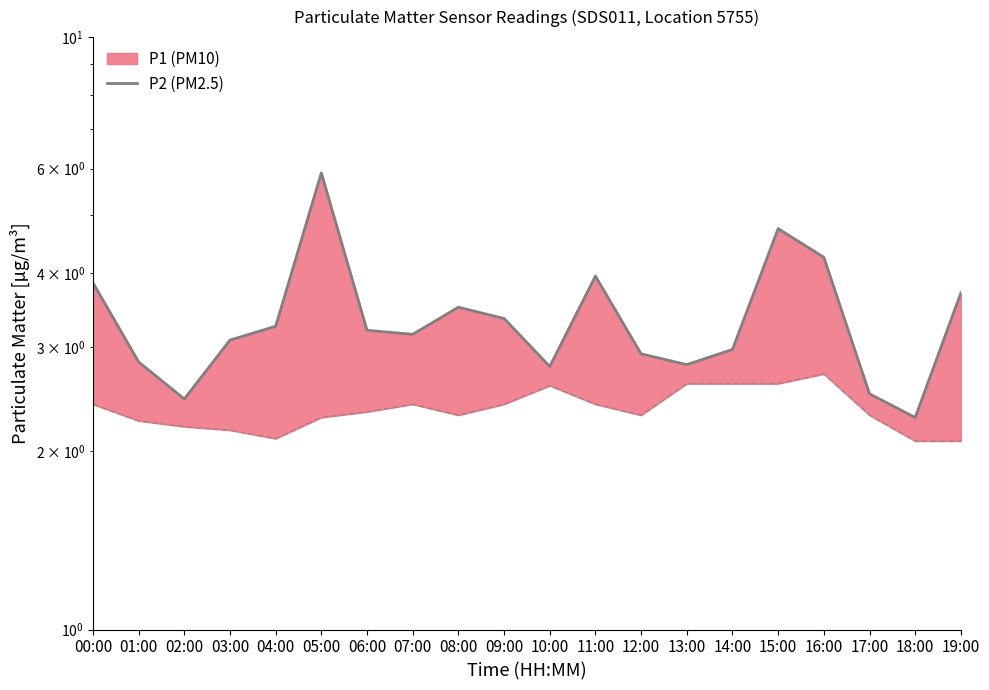

What is the label of the 3rd point from the right?

17:00